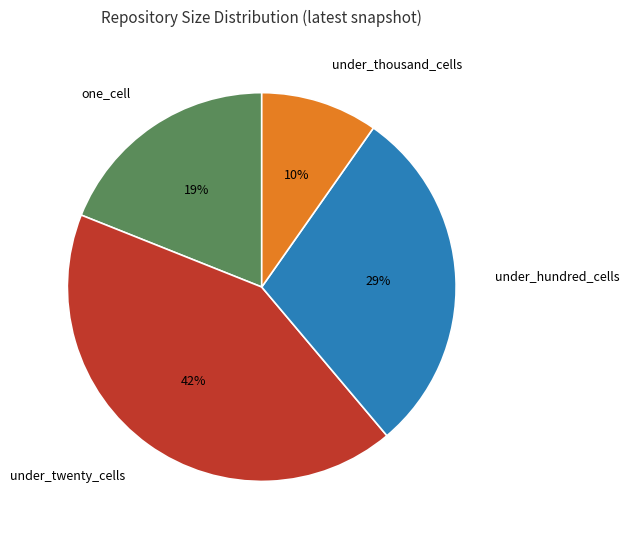

Between under_hundred_cells and under_twenty_cells, which is larger?

under_twenty_cells